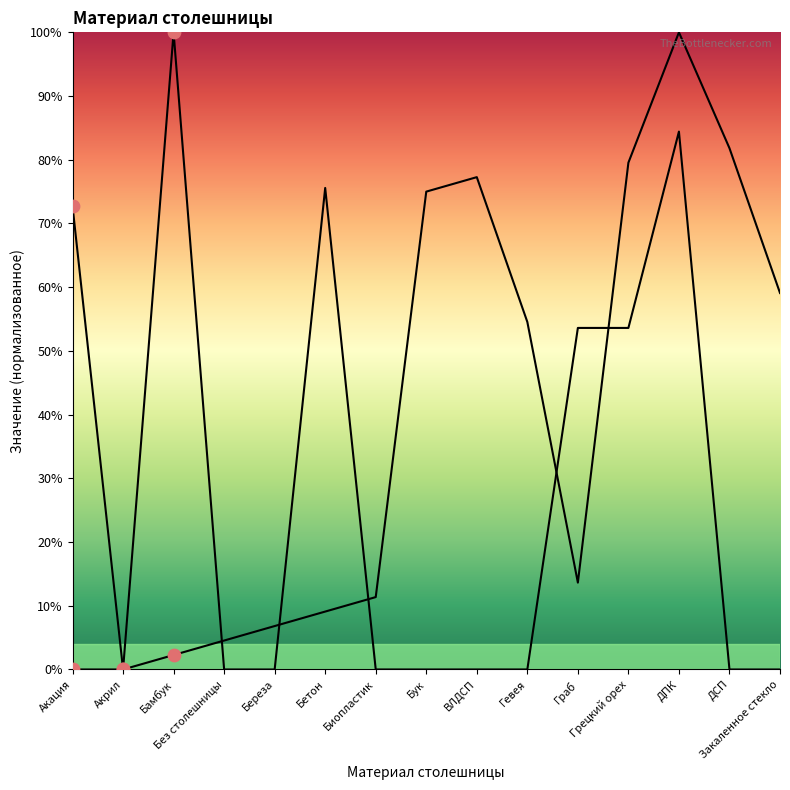

Which series contains the highest Y value?

Материал столешницы